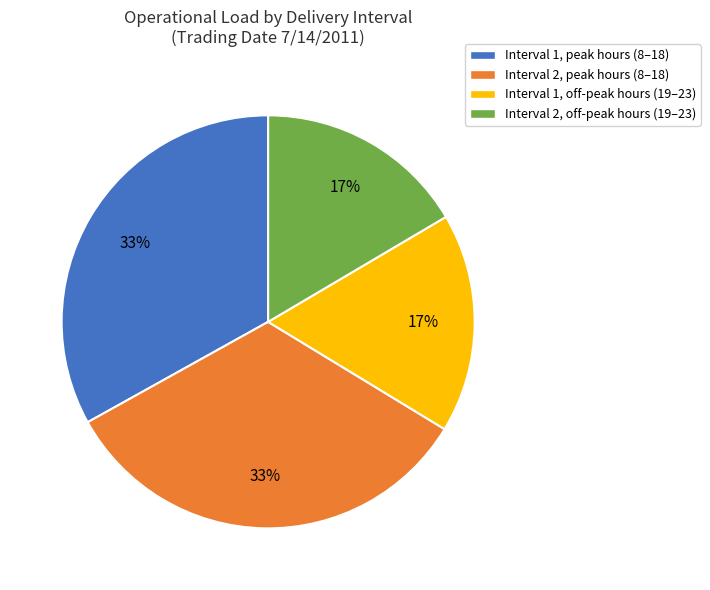

Is it true that Interval 2, peak hours (8–18) is 21% of the pie?

False